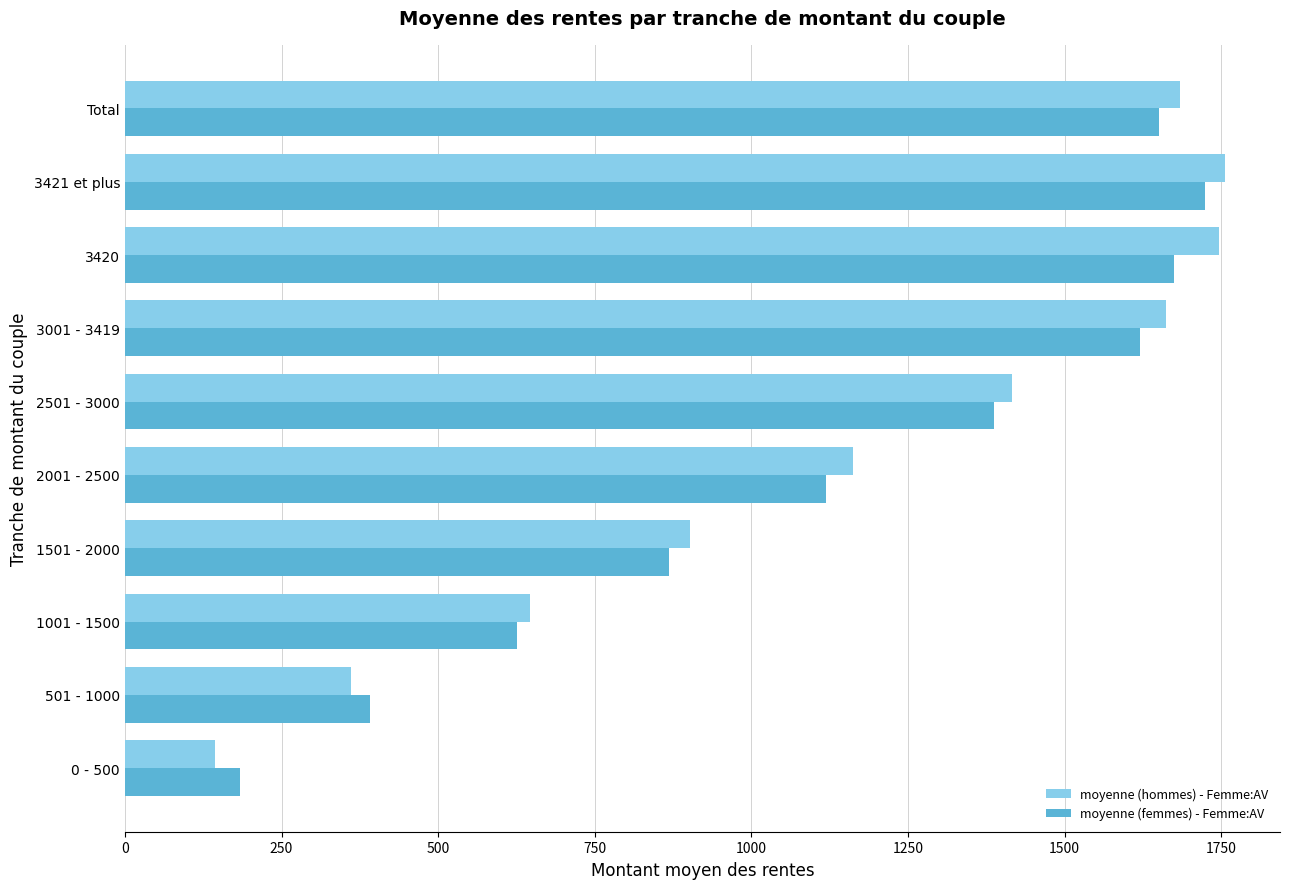

Which series has the widest spread of values?

moyenne (hommes) - Femme:AV